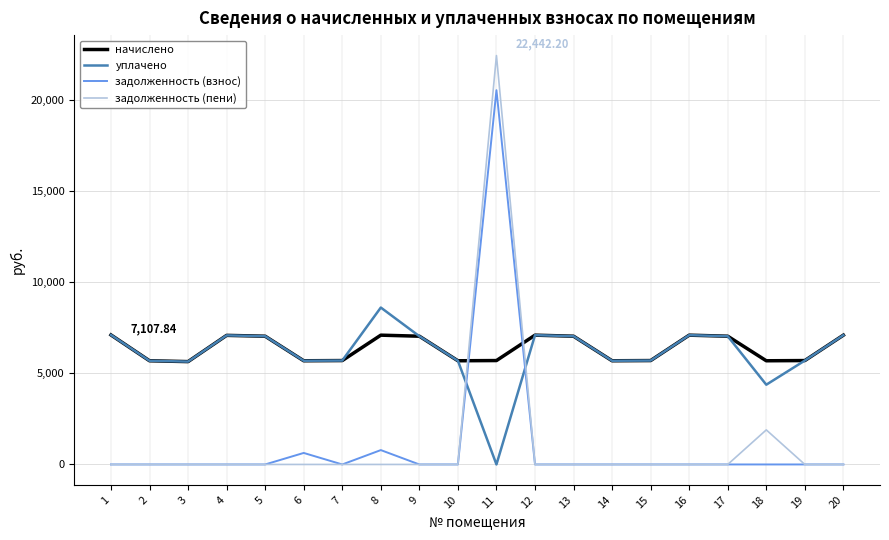

What is the spread (max minus min) of values at 2?

5690.9